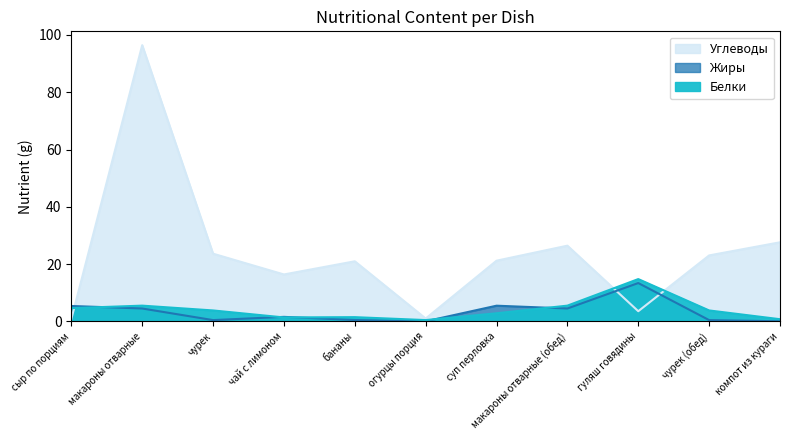

How many series are shown in this chart?

3